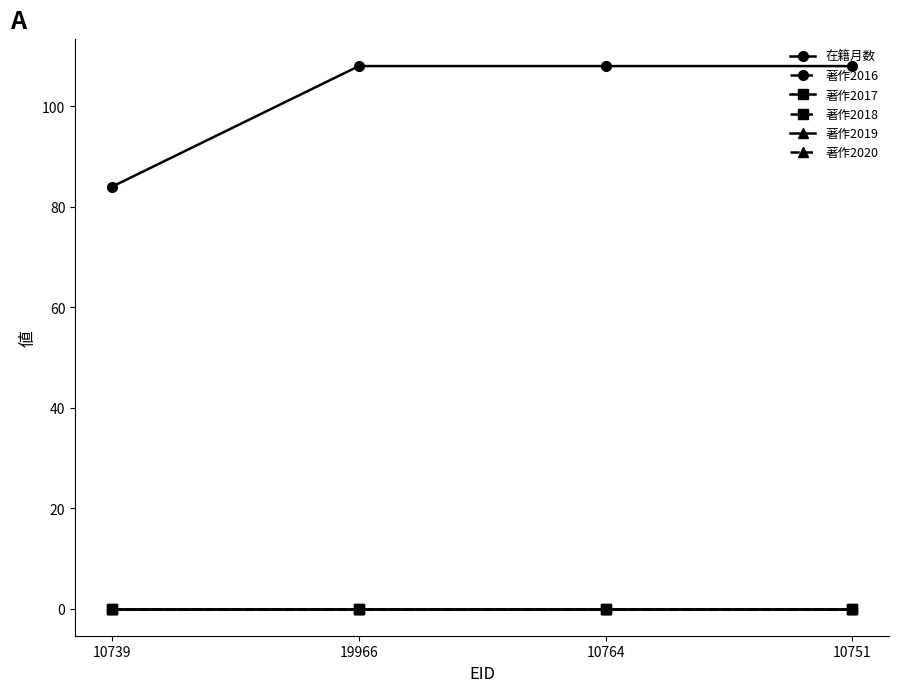

True or false: 著作2019 and 著作2016 cross at least once.

False